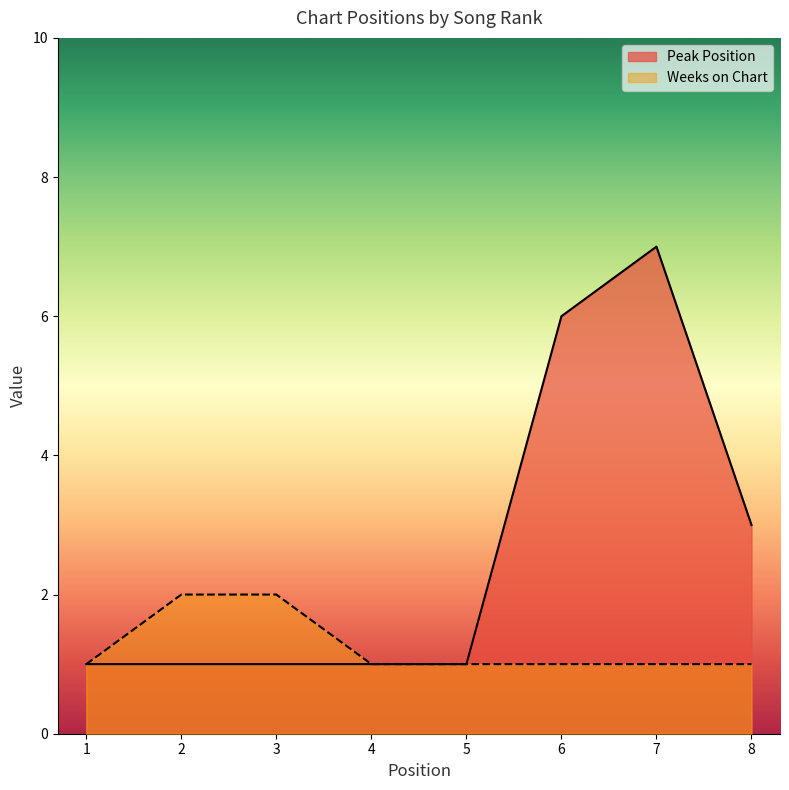

Where is Weeks on Chart nearest to the value 1?

1